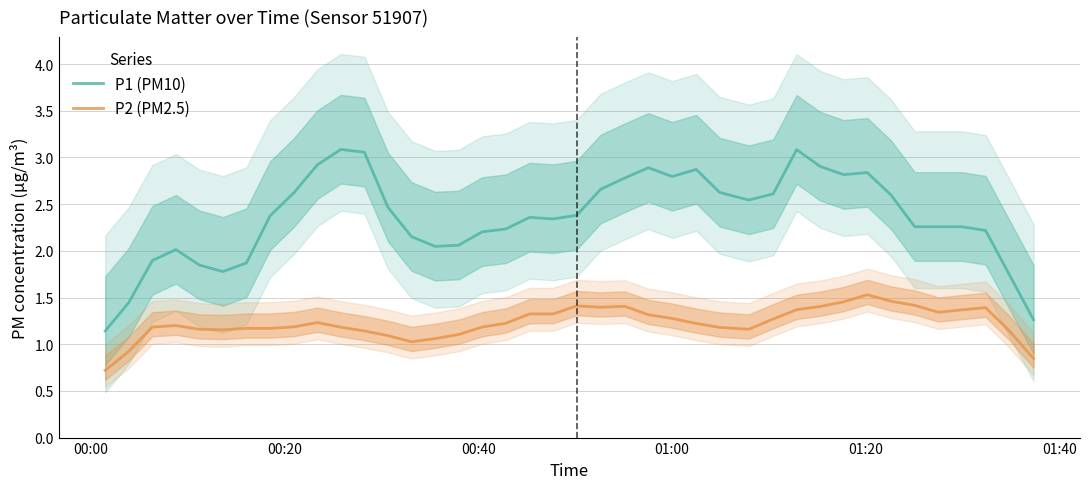

What is the lowest value of the P1 (PM10) series?

1.1